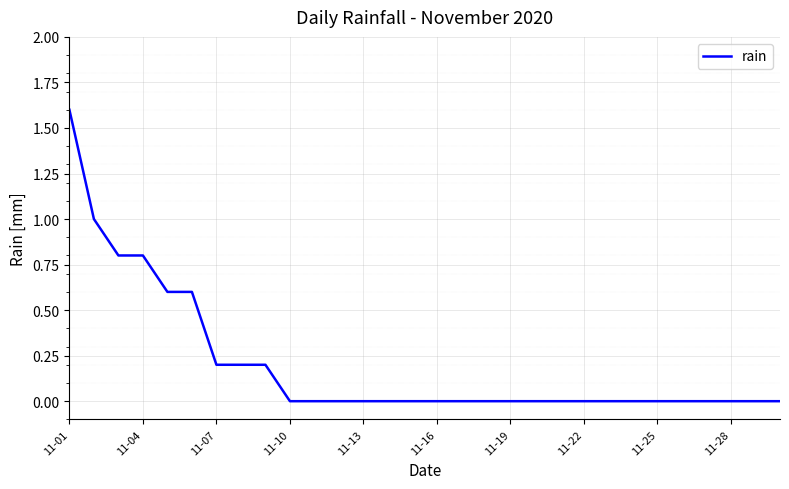

Does the chart display data point markers on the line(s)?

No